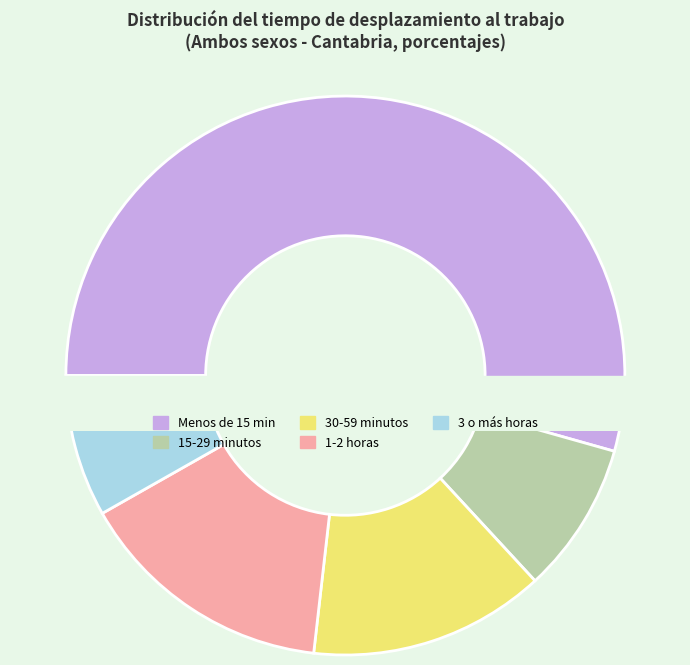

What percentage is NOT represented by Cantabria?

42.0%